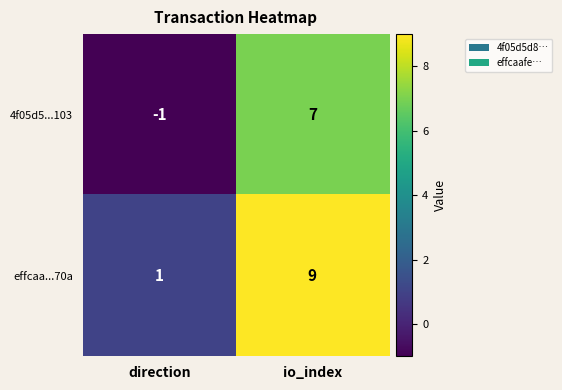

What is the difference between the maximum and minimum values in the 4f05d5...103 series?

8